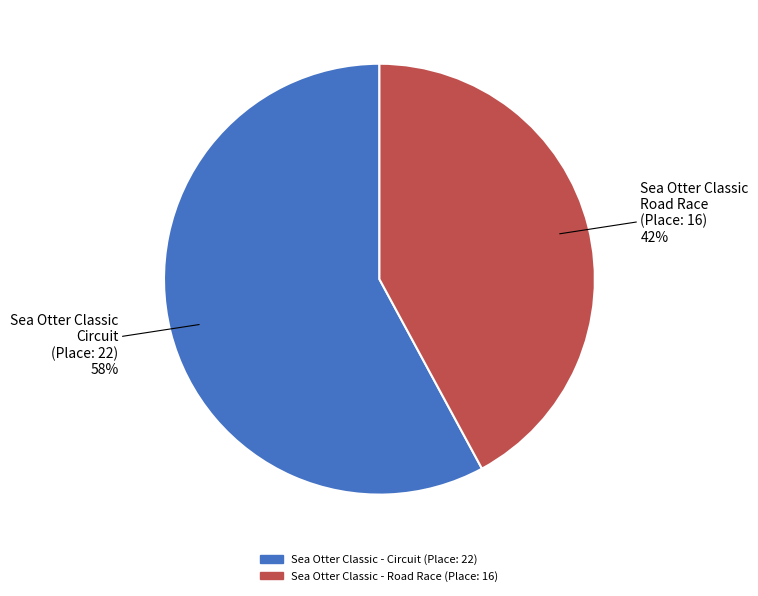

Does any single category account for the majority?

Yes